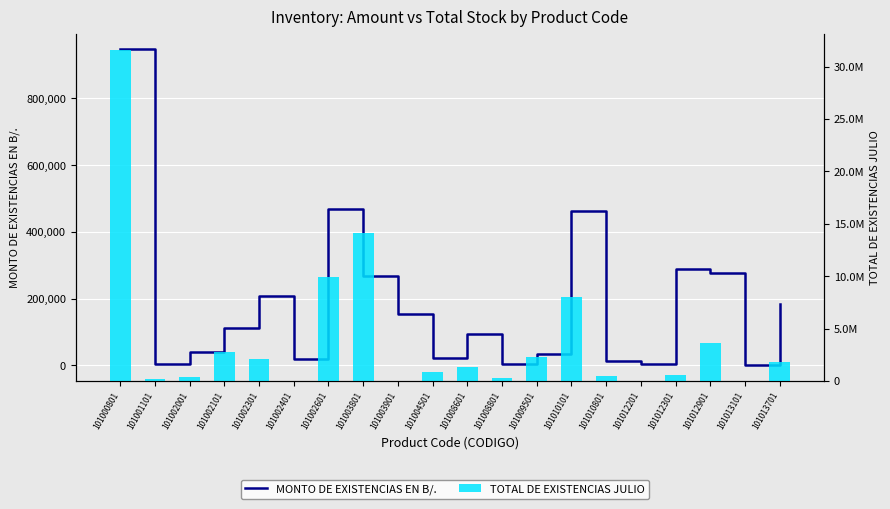

What is the difference between the maximum and second lowest values in the MONTO DE EXISTENCIAS EN B/. series?

944110.2